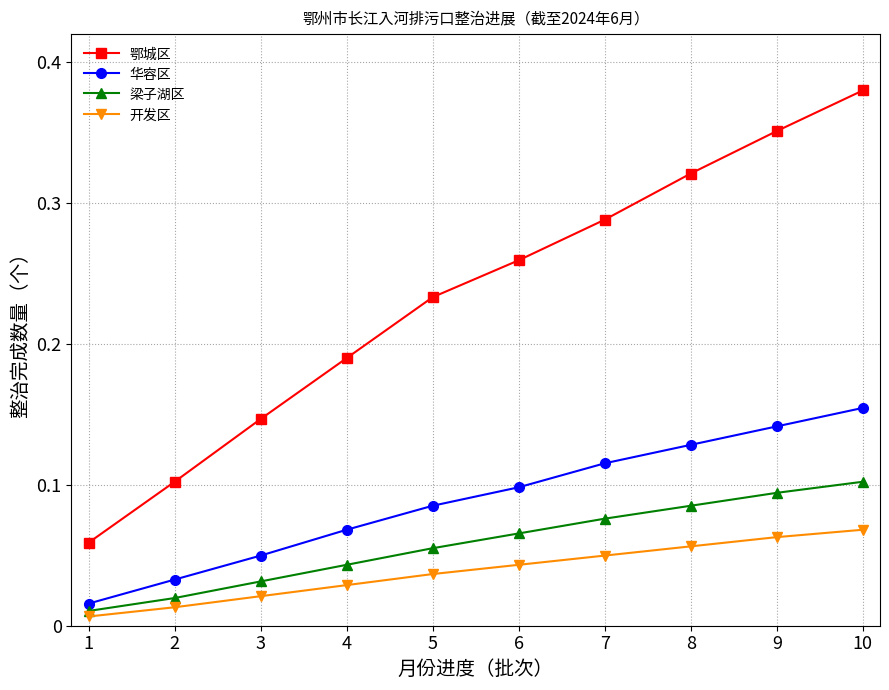

Which series has the largest range (max minus min)?

鄂城区